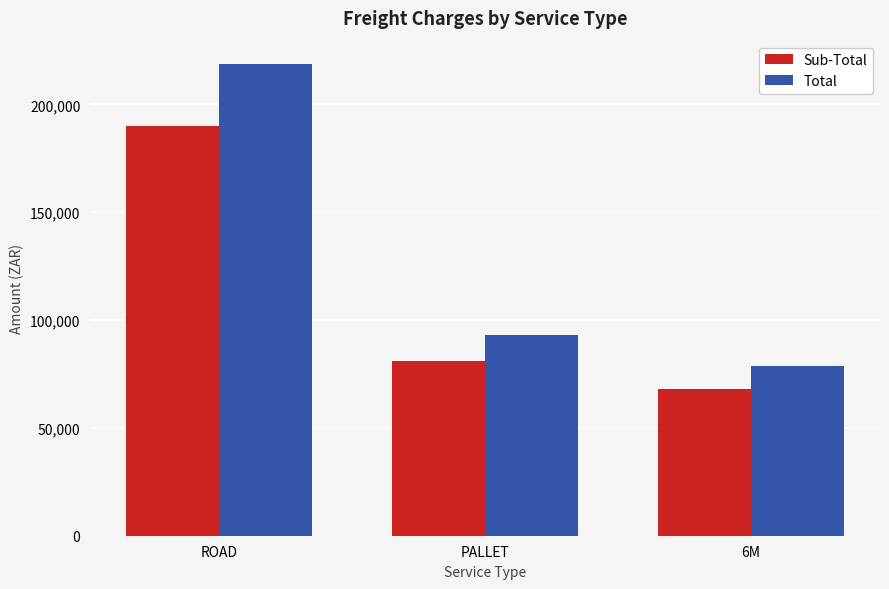

What is the total value across all series at PALLET?

174146.1